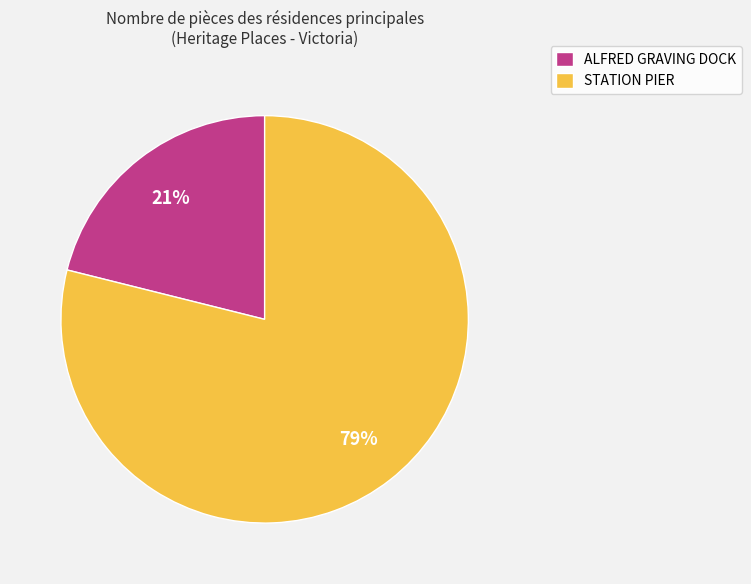

Which slice is the largest?

STATION PIER